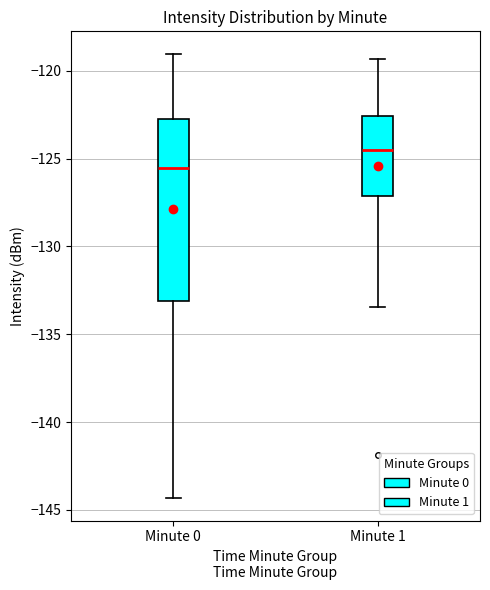

Which box's median line is the lowest?

Minute 0